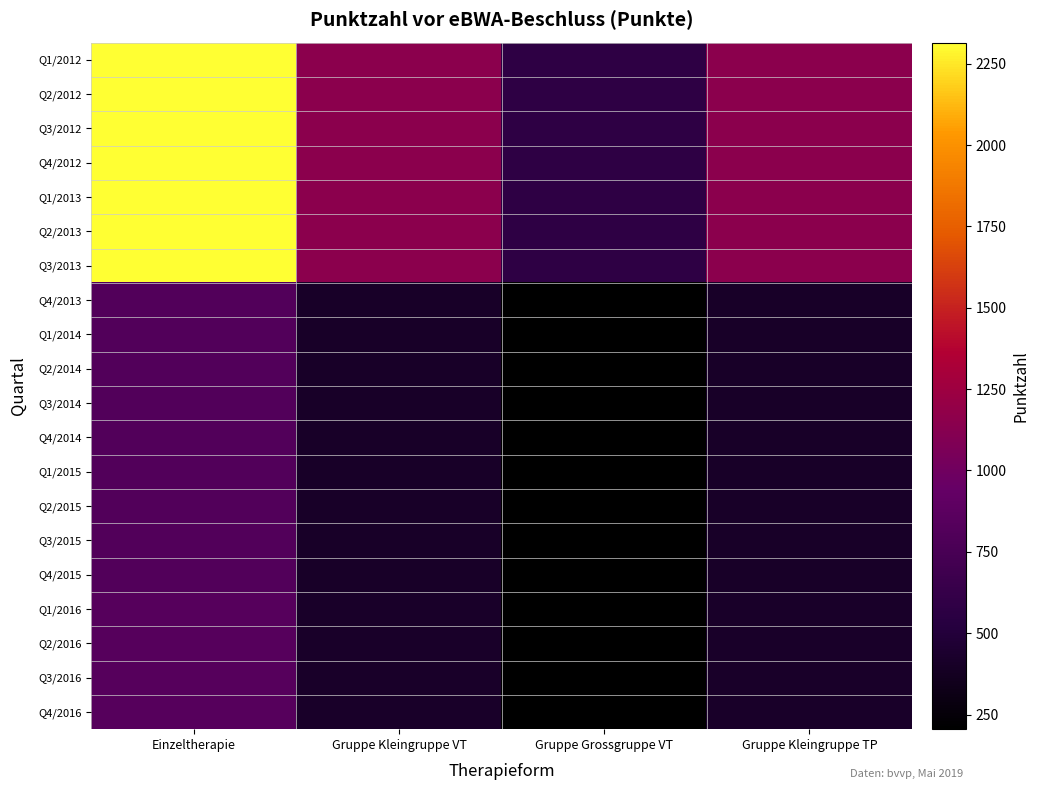

Which series has the widest spread of values?

Q1/2012